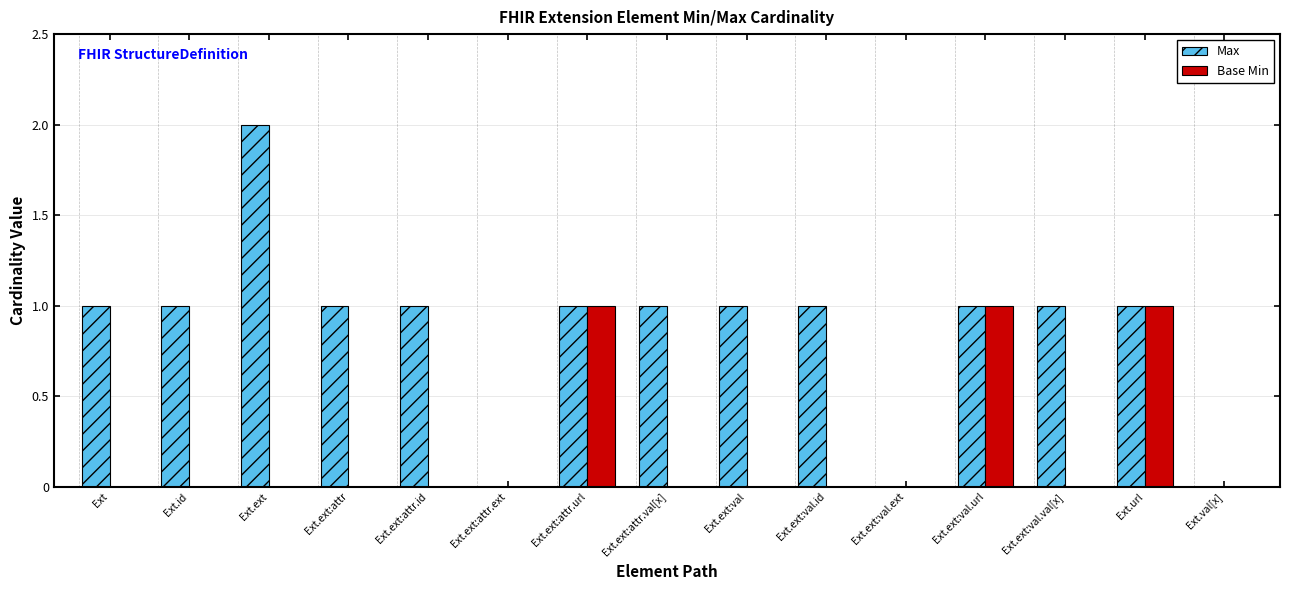

Is it true that Max equals 0 at Ext.ext:attr.url?

False